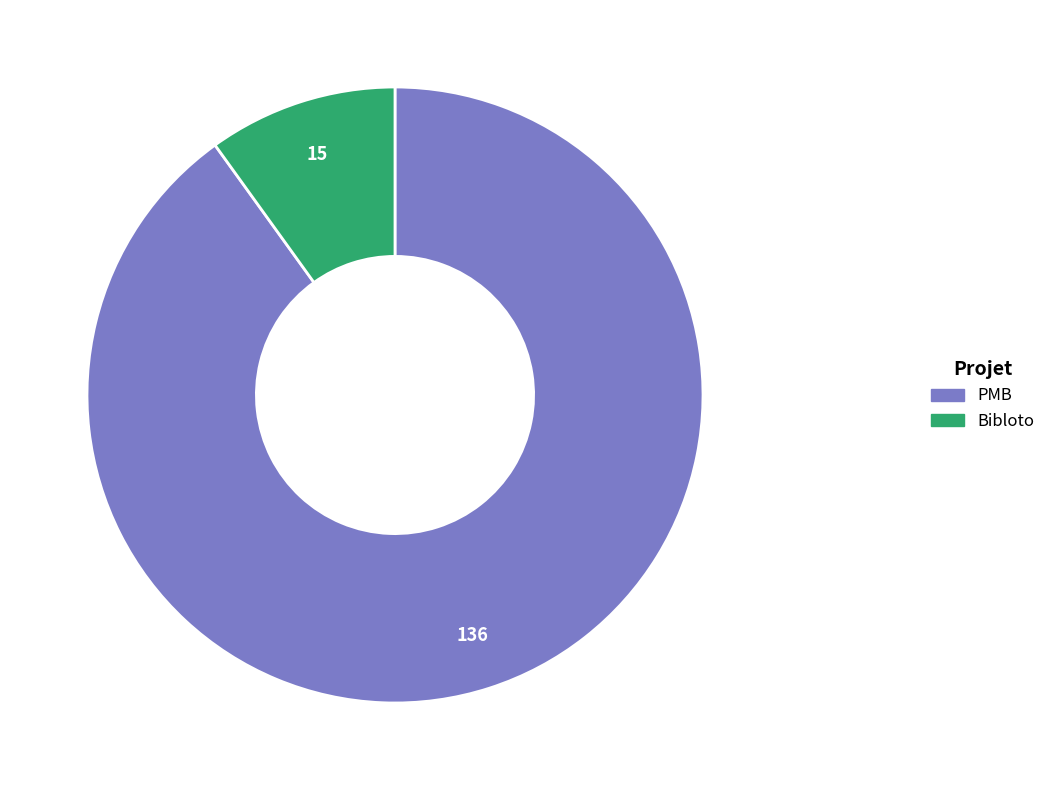

Combined, do PMB and Bibloto account for over 50%?

Yes